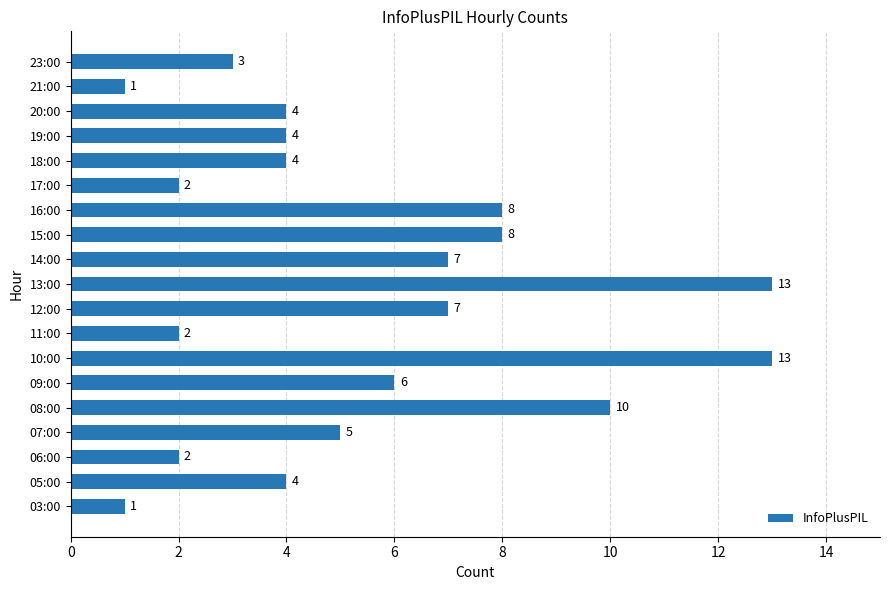

What is the greatest value displayed?

13